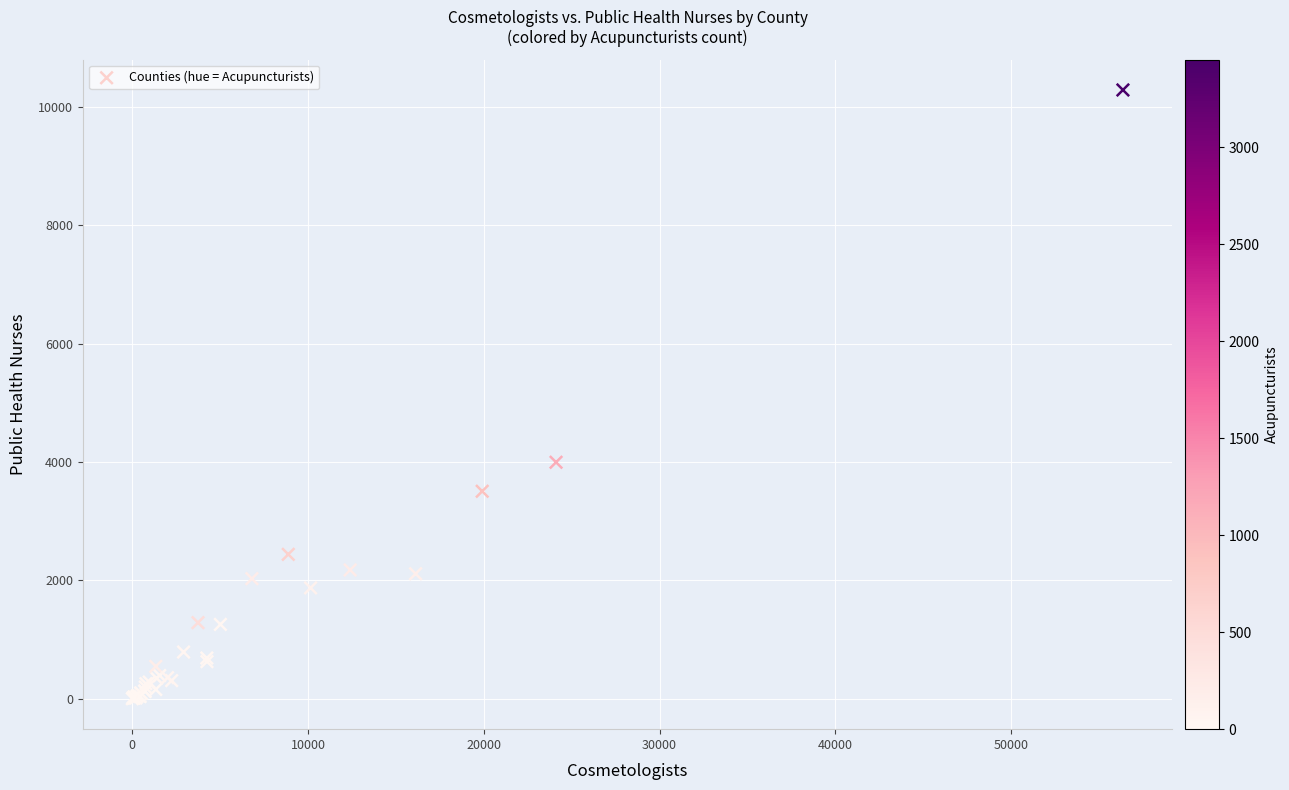

What Y value in the scatter plot is closest to 5144?

3997